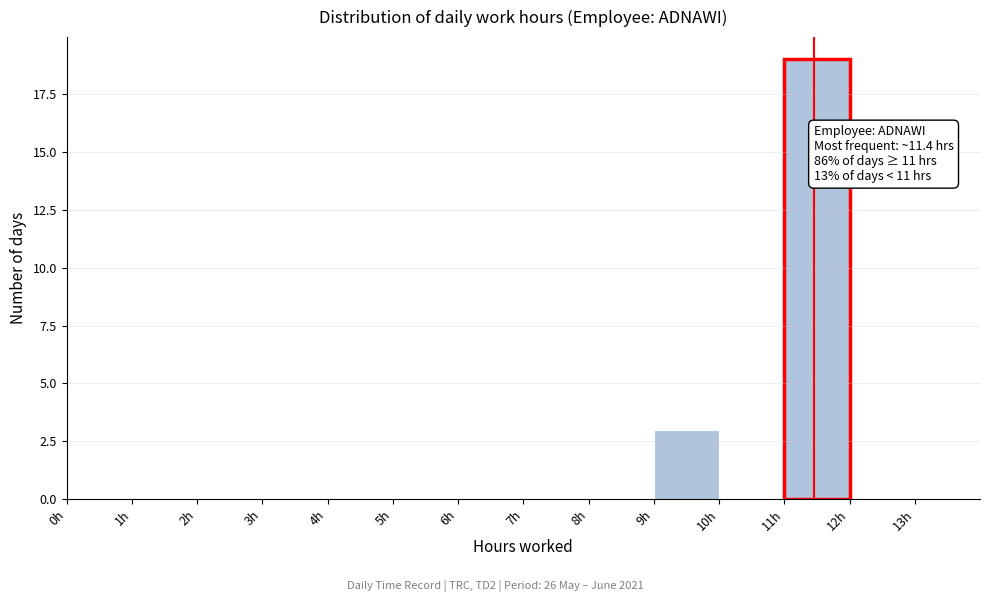

Over which range of the x-axis is the bar tallest?

11 to 12